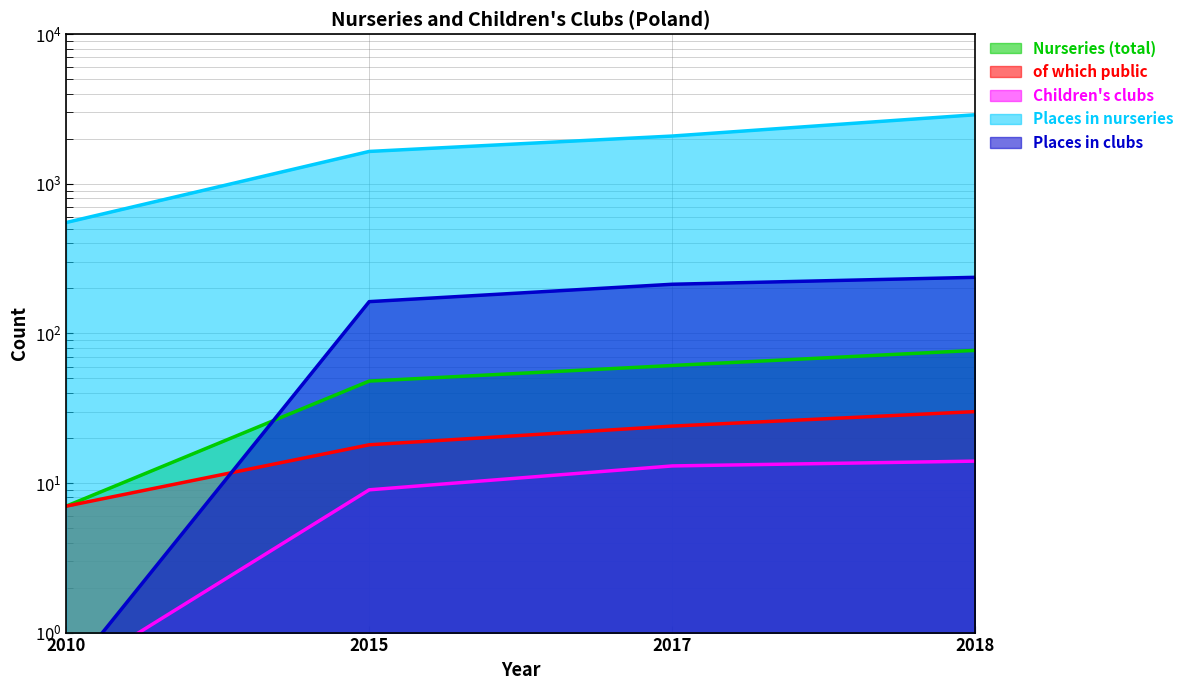

True or false: Nurseries (total) and of which public cross at least once.

False